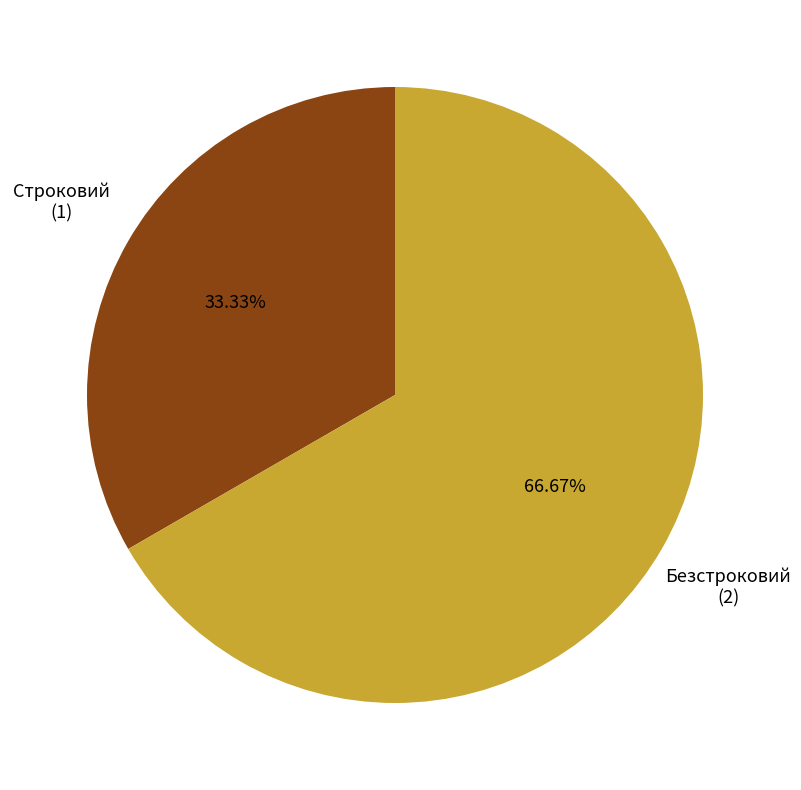

Is there a majority slice in this chart?

Yes